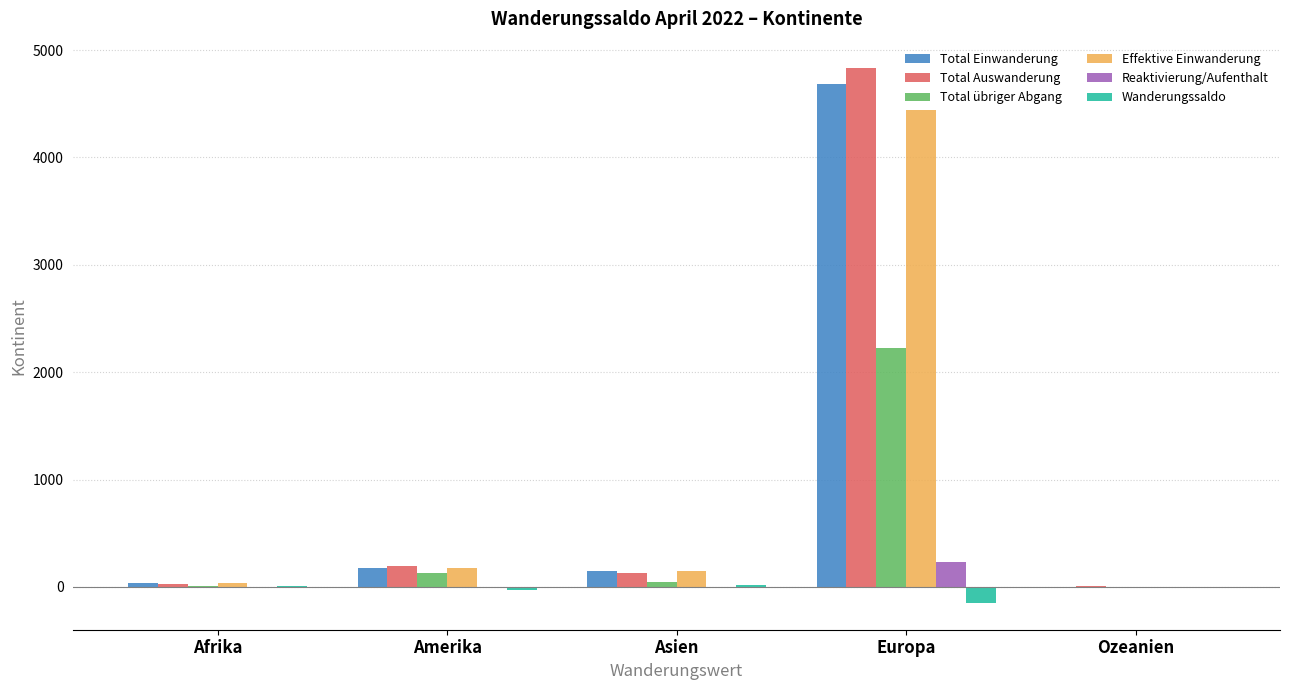

At which category is the sum across all series the highest?

Europa